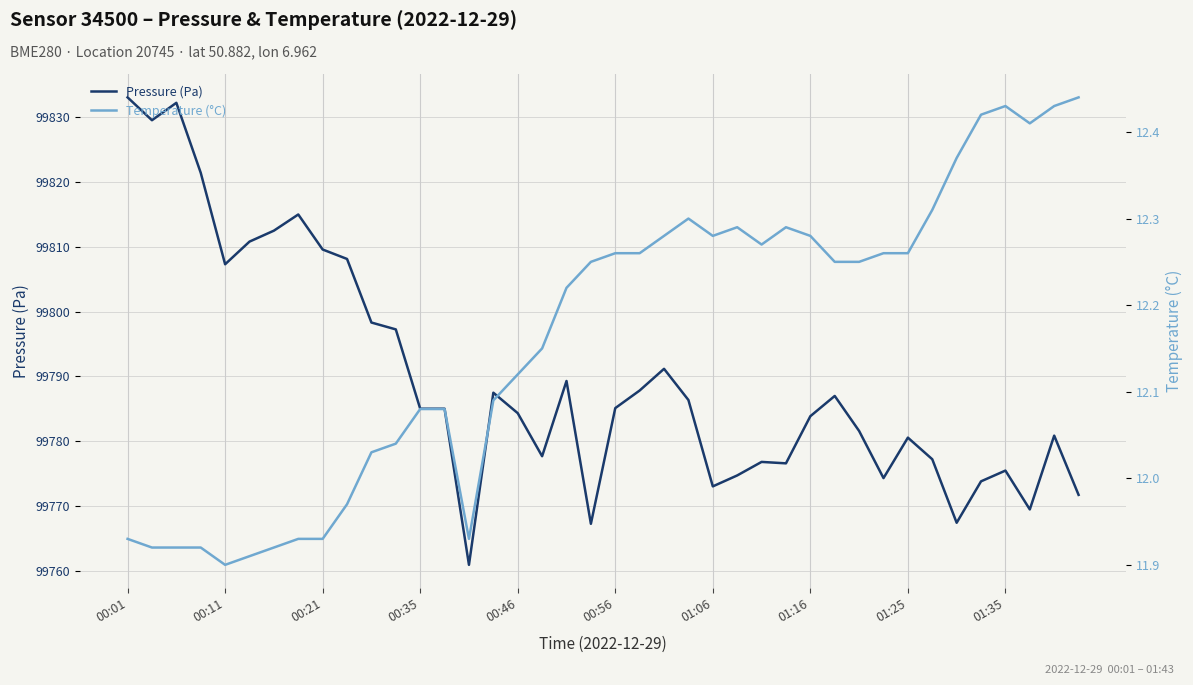

True or false: temperature and pressure intersect in this chart.

False